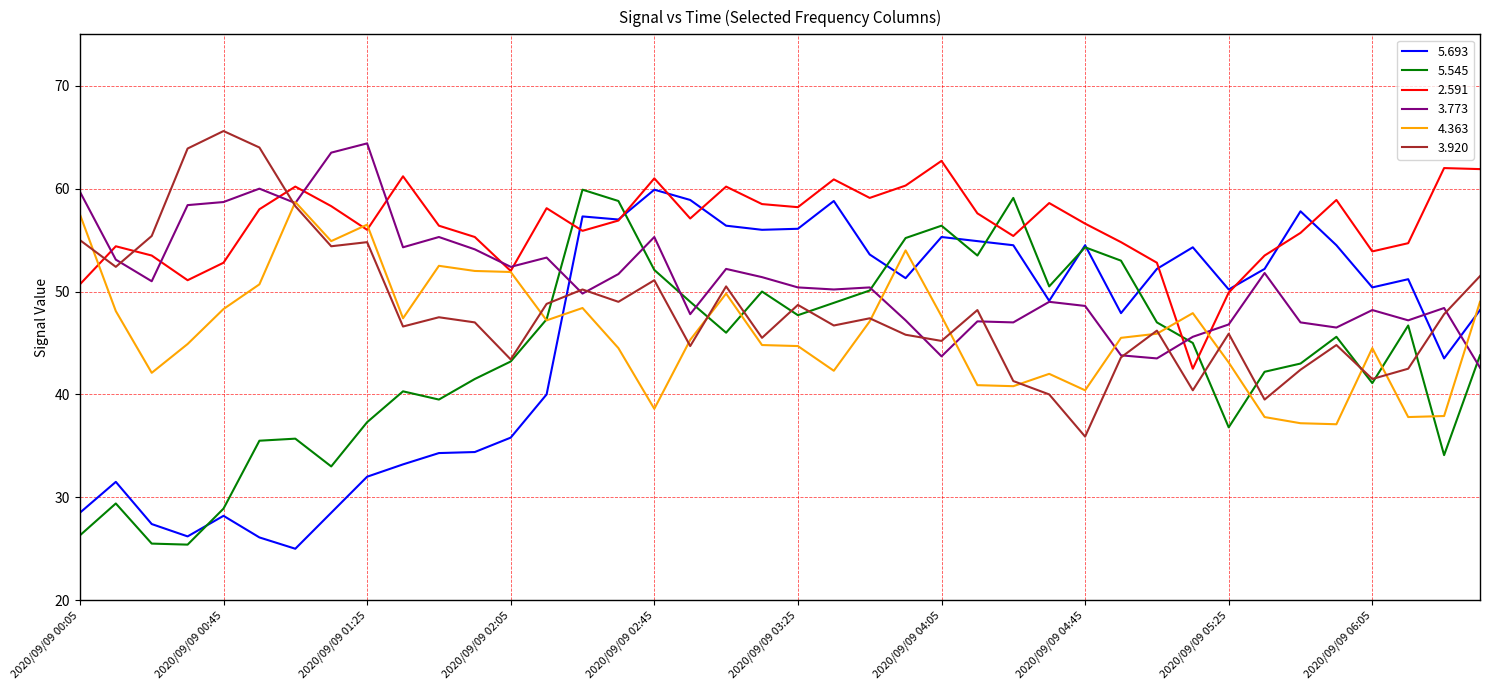

What is the highest value of the 5.545 series?

59.9